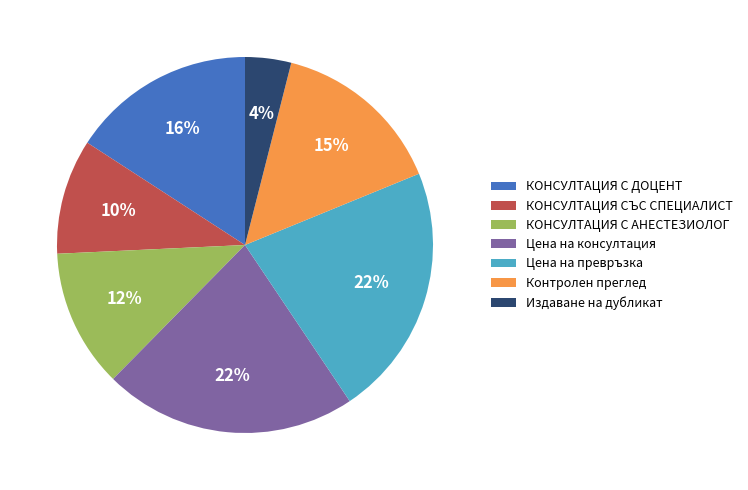

True or false: КОНСУЛТАЦИЯ С ДОЦЕНТ accounts for 16% of the total.

True